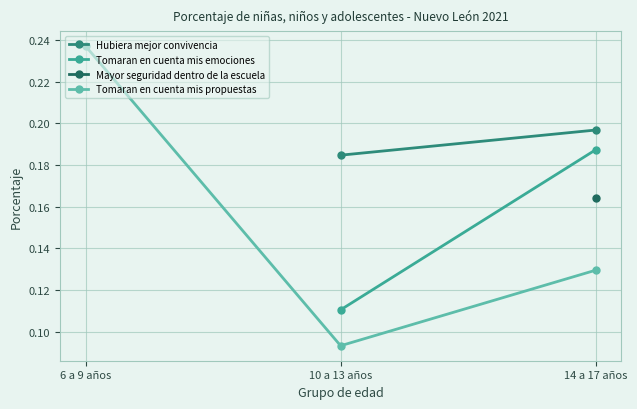

What position from the right is 10 a 13 años?

2